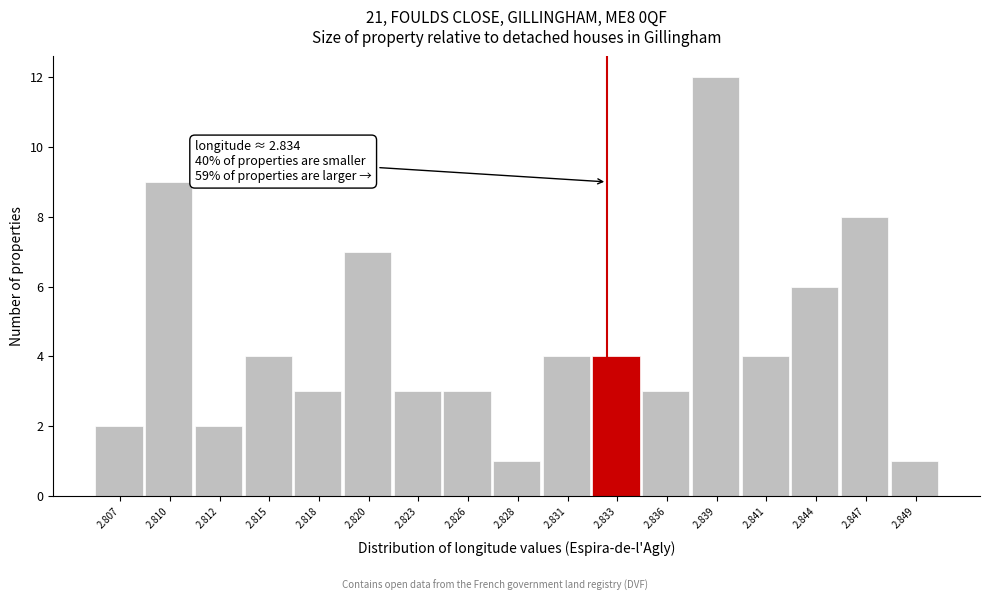

Reading left to right, extract all data points from this chart.

2.807=2	2.810=9	2.812=2	2.815=4	2.818=3	2.820=7	2.823=3	2.826=3	2.828=1	2.831=4	2.833=4	2.836=3	2.839=12	2.841=4	2.844=6	2.847=8	2.849=1